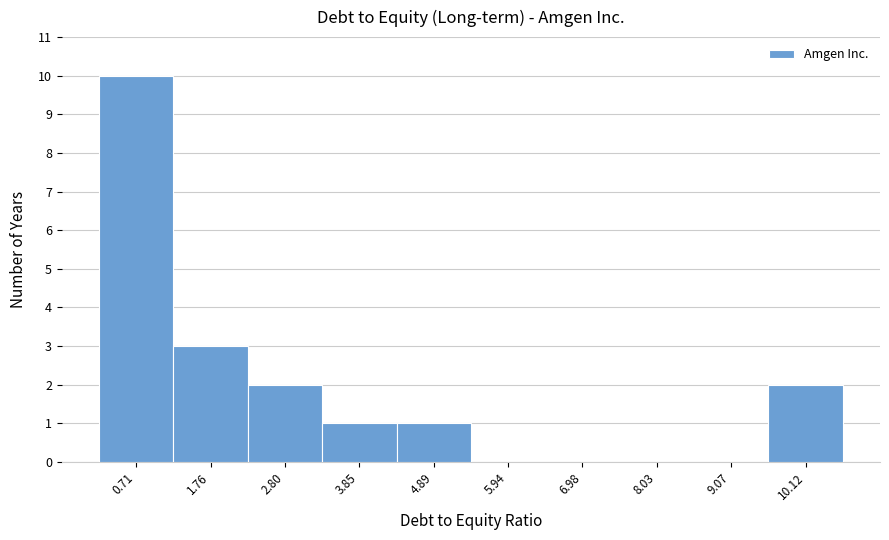

Reading left to right, list every bar in this chart as the range it spans on the x-axis followed by its height. Neither the bar edges nor the heights are printed on the chart, so give them approximately, as read against the axes.

0.2 to 1.2: 10
1.2 to 2.2: 3
2.2 to 3.4: 2
3.4 to 4.4: 1
4.4 to 5.4: 1
5.4 to 6.4: 0
6.4 to 7.6: 0
7.6 to 8.6: 0
8.6 to 9.6: 0
9.6 to 10.6: 2